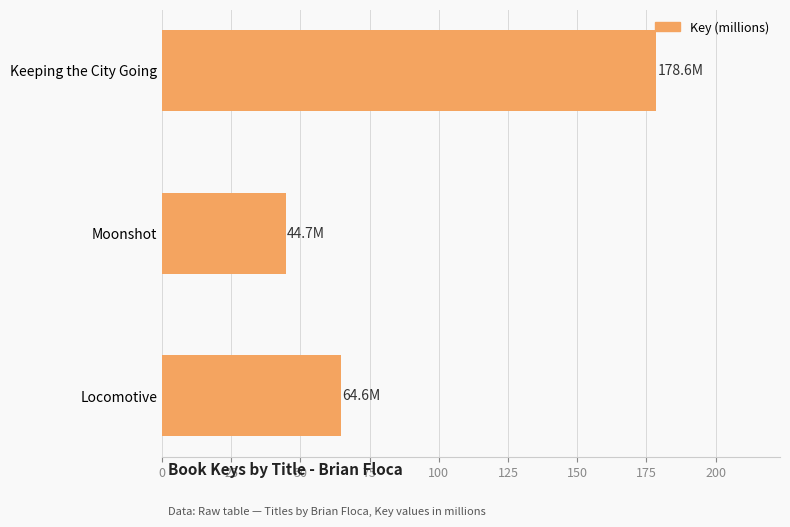

What is the difference between the maximum and minimum values?

133.9